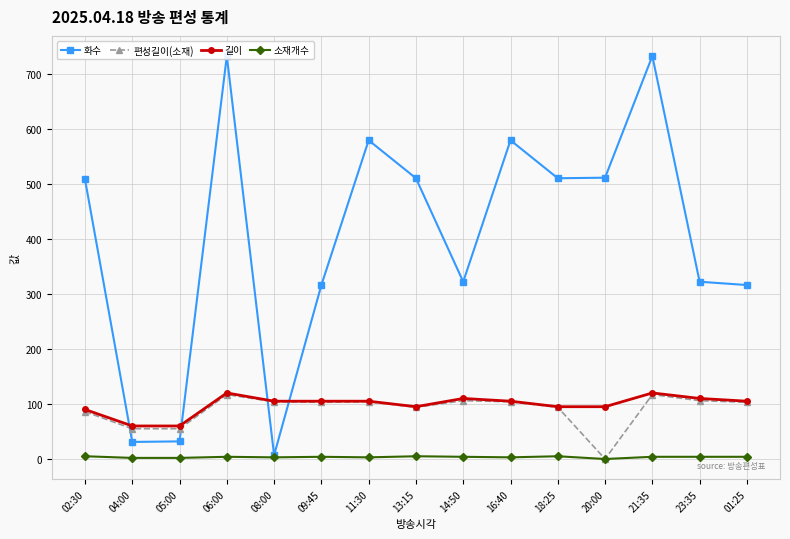

List the labels in order of 편성길이(소재) value, smallest first.

20:00, 04:00, 05:00, 02:30, 13:15, 18:25, 09:45, 01:25, 08:00, 11:30, 16:40, 14:50, 23:35, 06:00, 21:35